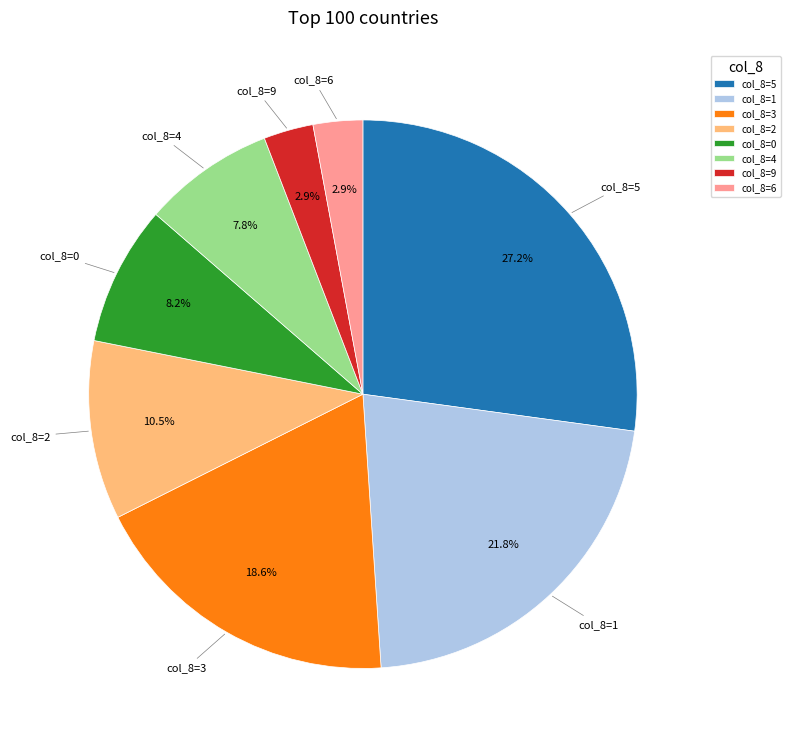

Which category has the biggest portion of the pie?

col_8=5